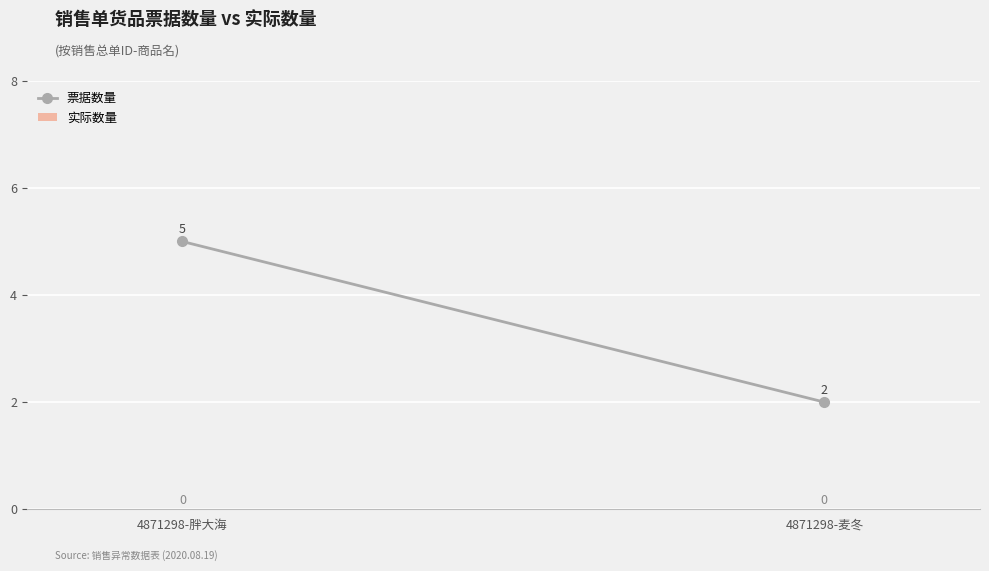

Reading right to left, extract all data points from this chart.

票据数量: 4871298-麦冬=2	4871298-胖大海=5
实际数量: 4871298-麦冬=0	4871298-胖大海=0